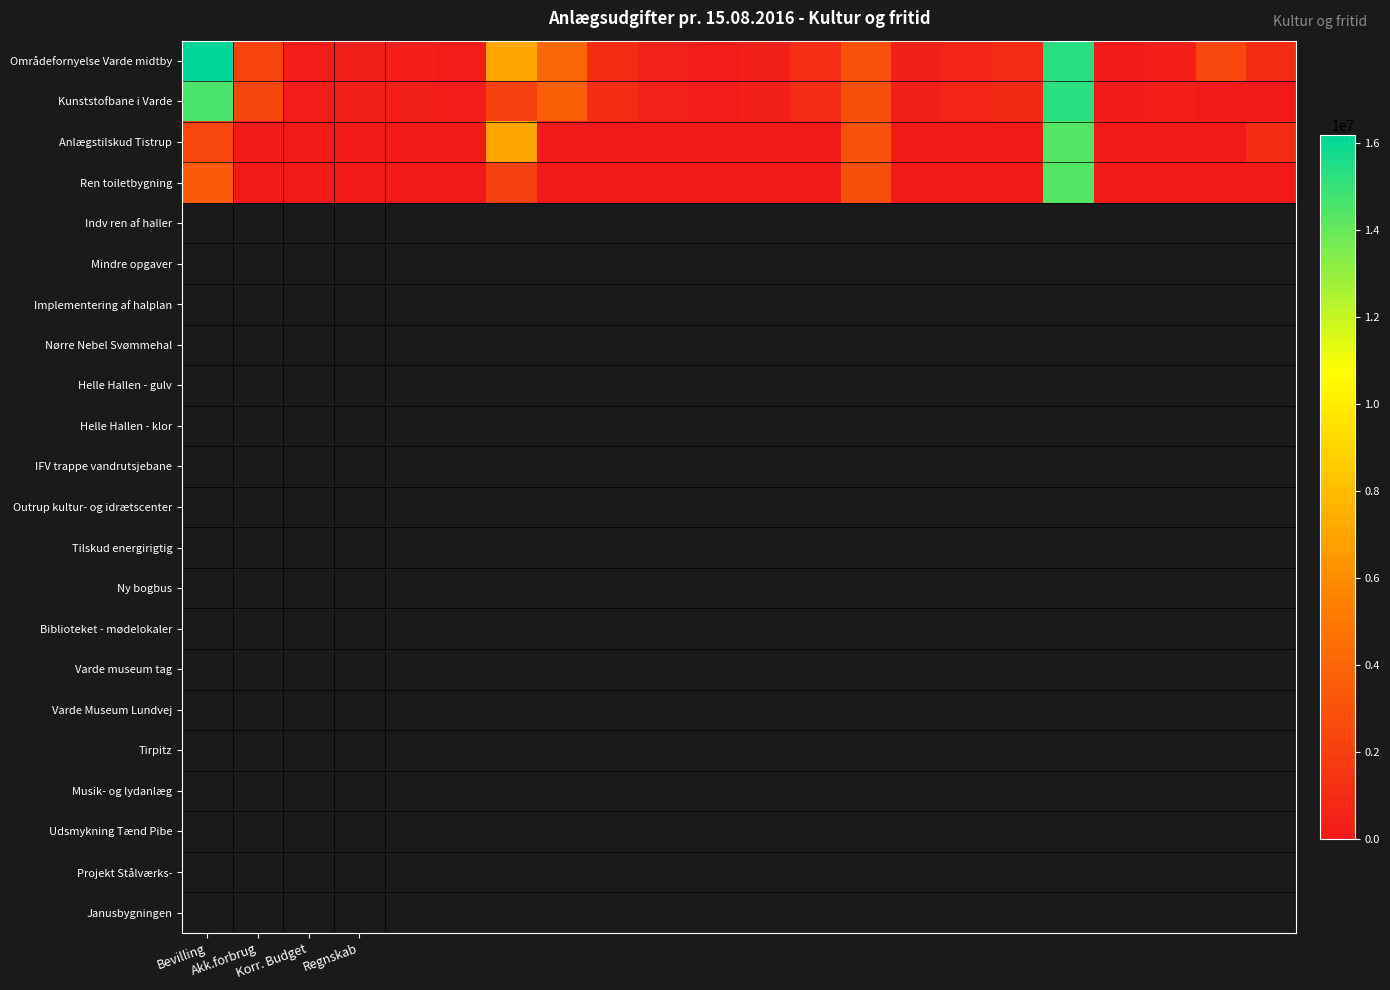

Which series has the largest total across all categories?

Områdefornyelse Varde midtby